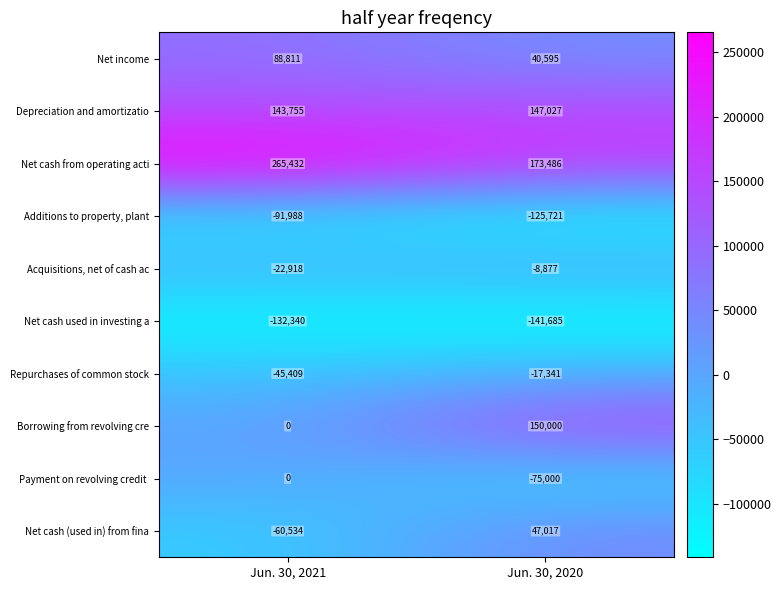

Which series has the largest total across all categories?

Net cash from operating acti